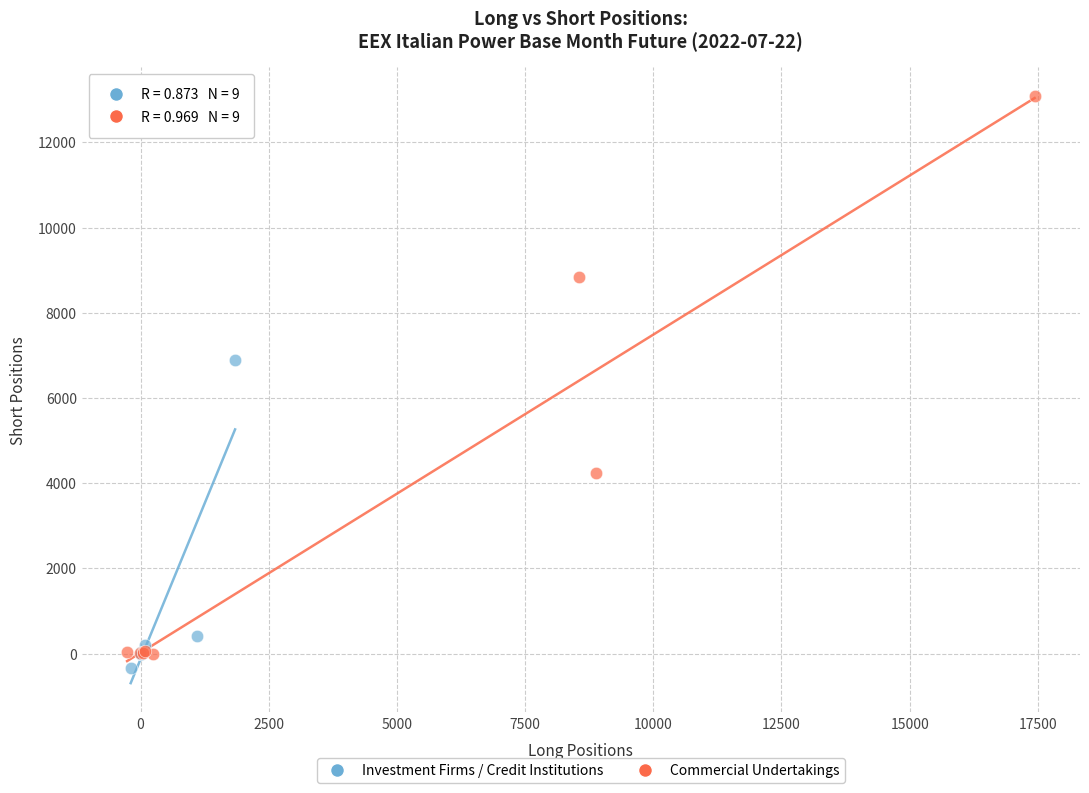

Which series has the widest spread of Y values?

Commercial Undertakings